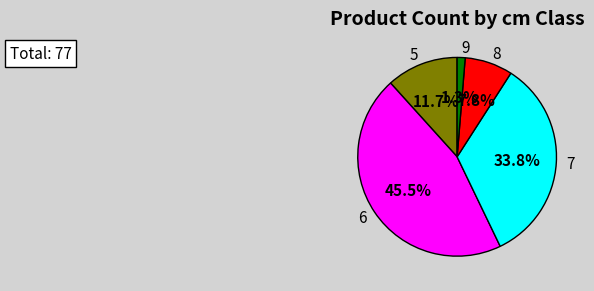

Is 7 the majority of the pie?

No